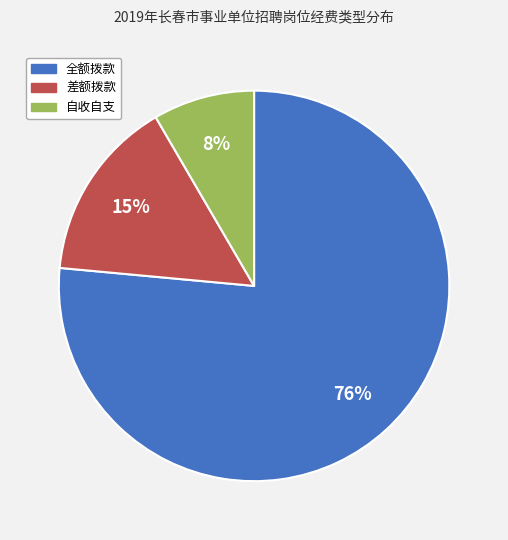

To the nearest percent, what portion does 差额拨款 represent?

15%